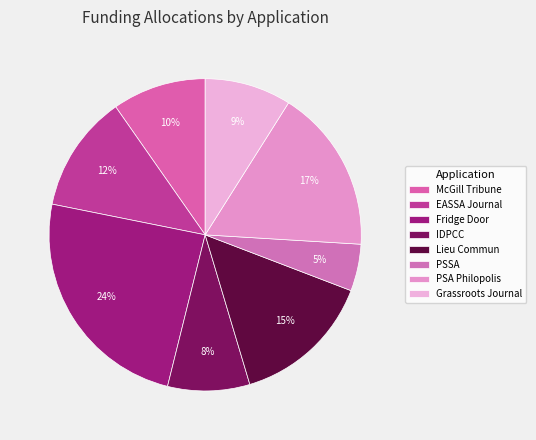

Count the number of slices in the pie.

8